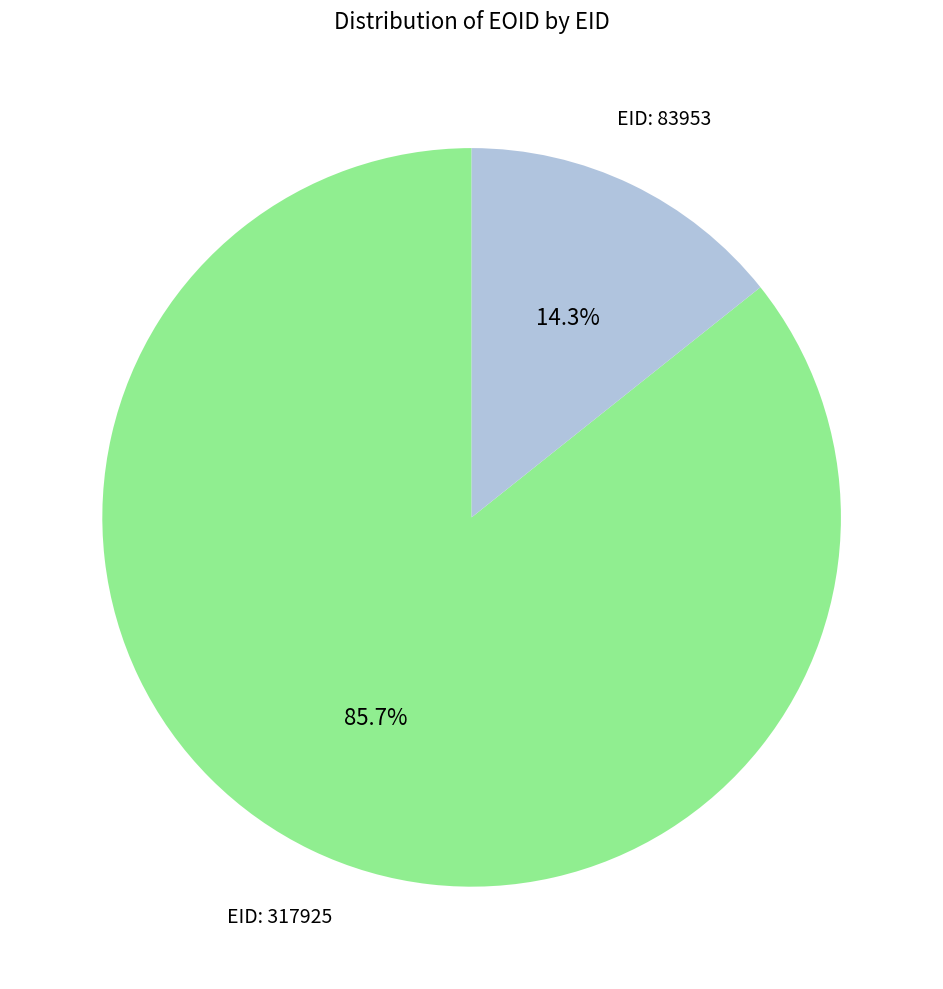

Is there any slice that represents more than half of the pie?

Yes